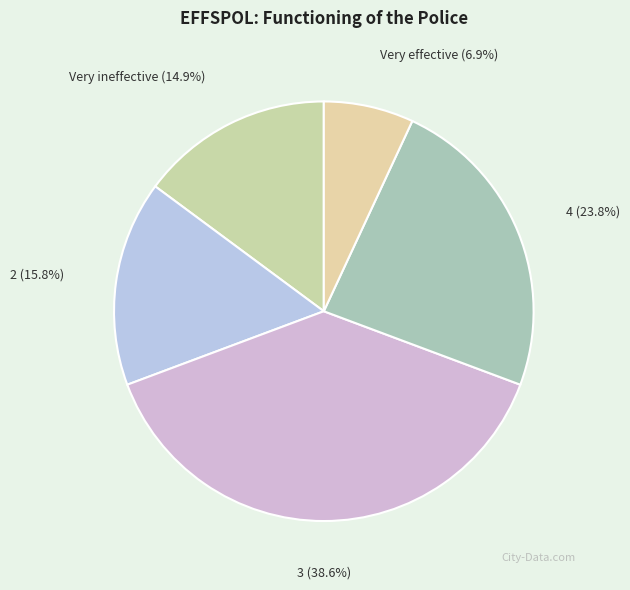

Rank the categories by value from highest to lowest.

3, 4, 2, Very ineffective, Very effective